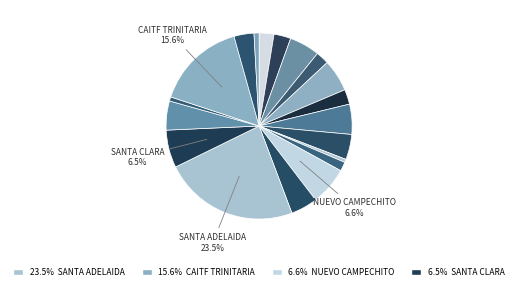

Count the number of slices in the pie.

19